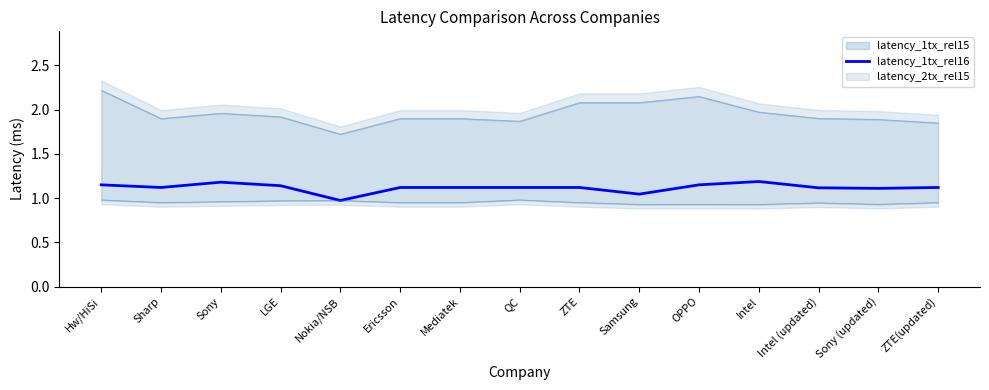

Reading left to right, list all the values displayed in this chart.

1.1	1.1	1.2	1.1	1.0	1.1	1.1	1.1	1.1	1.0	1.1	1.2	1.1	1.1	1.1